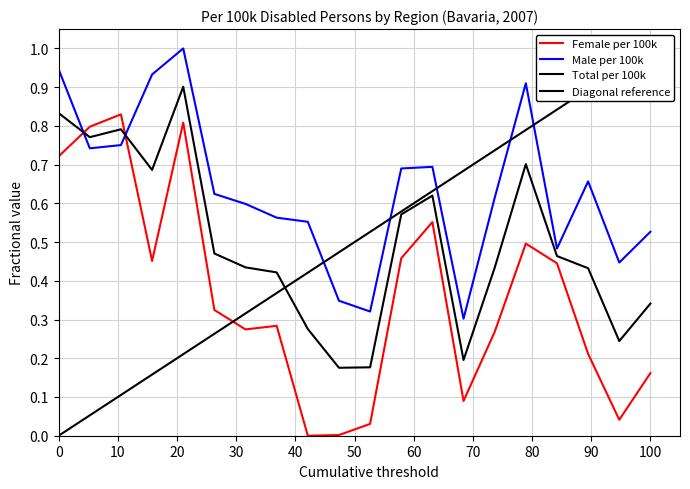

What is the sum of all Female per 100k values?

7.2